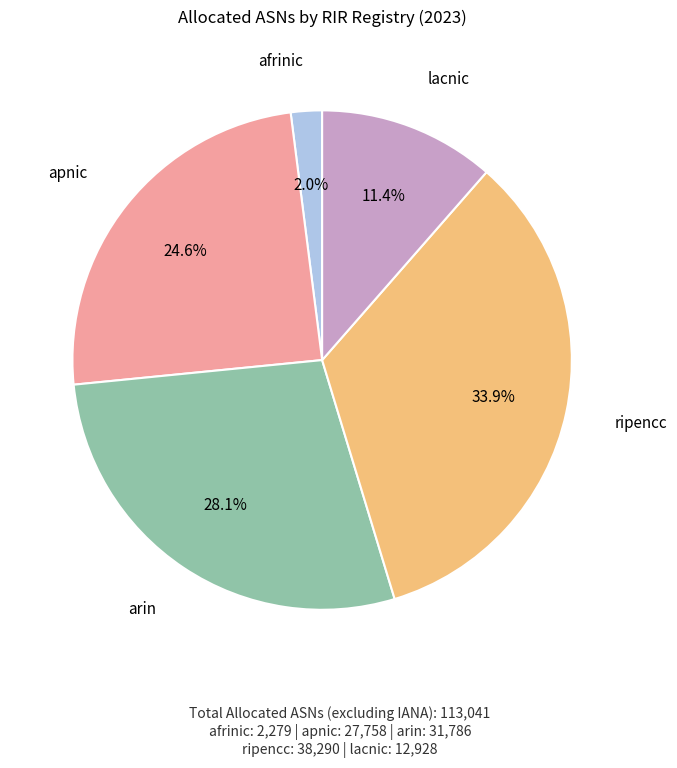

How many slices are in this pie chart?

5